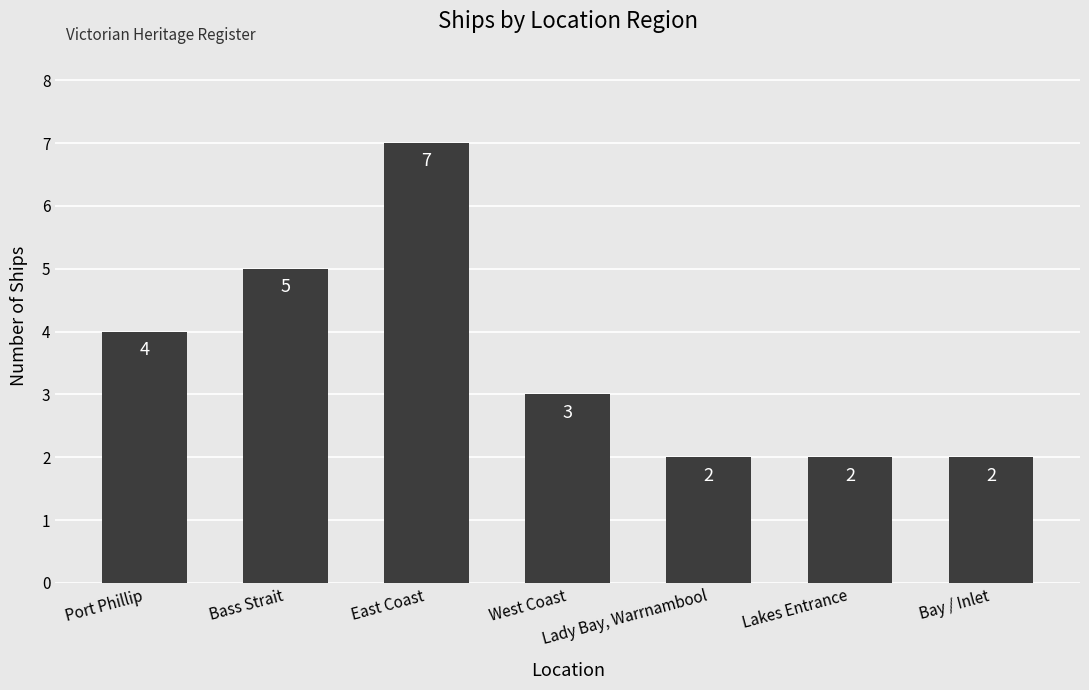

What is the minimum value shown in the chart?

2